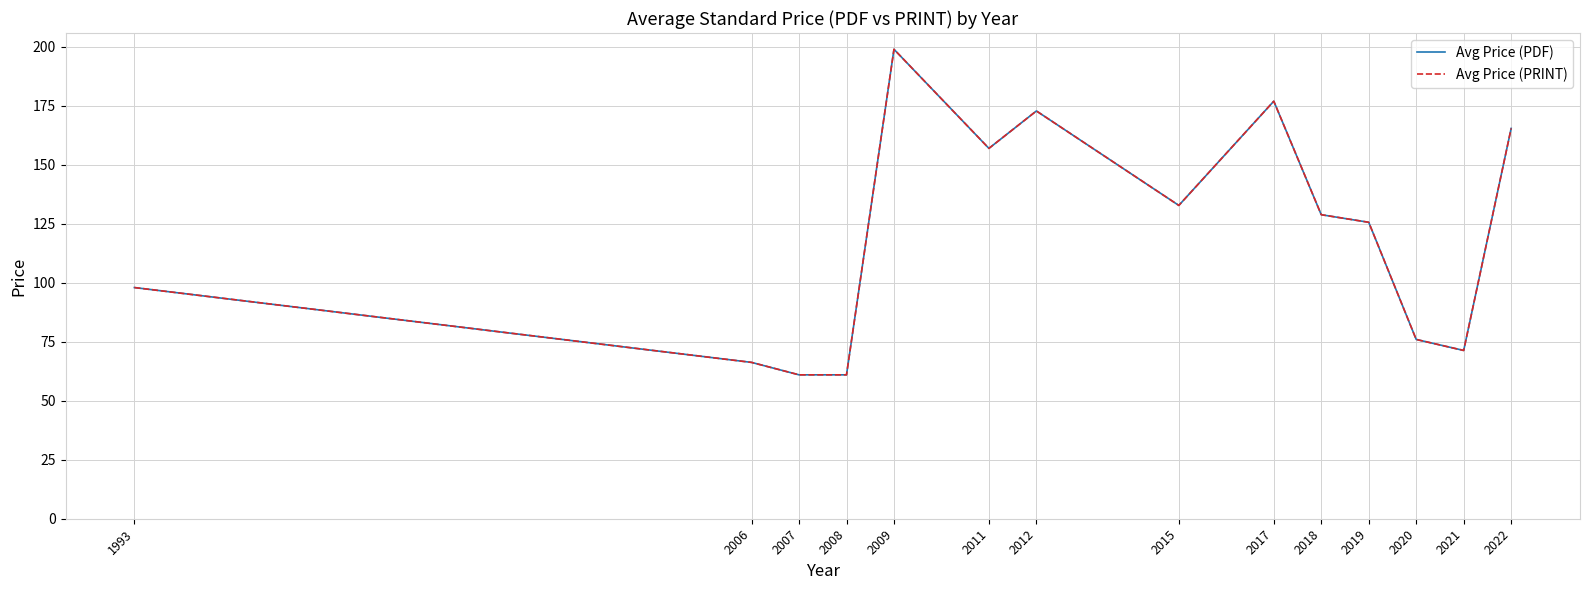

What is the sum of the Avg Price (PRINT) values at 2022 and 2020?

241.5